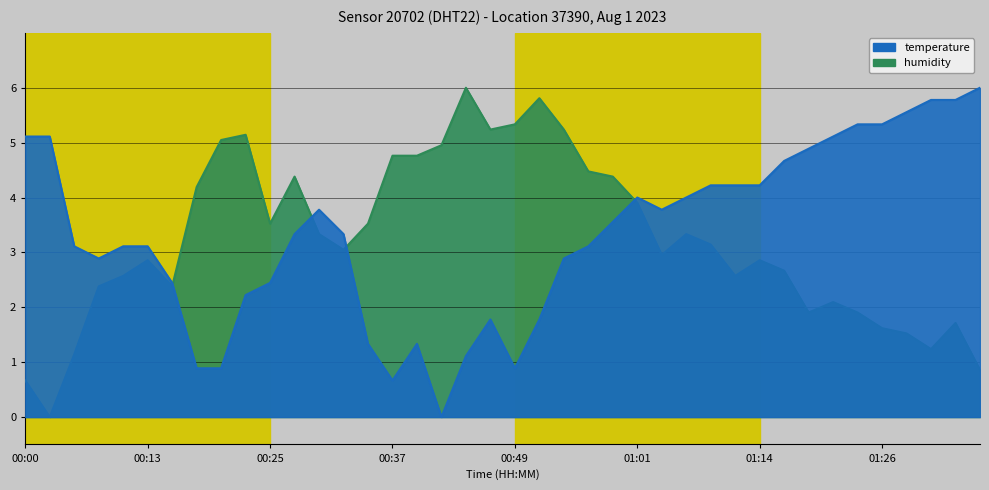

How many lines are shown in the chart?

2